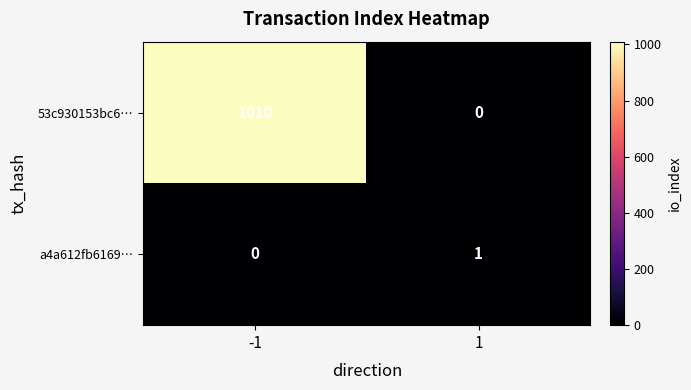

What is the greatest value displayed?

1010